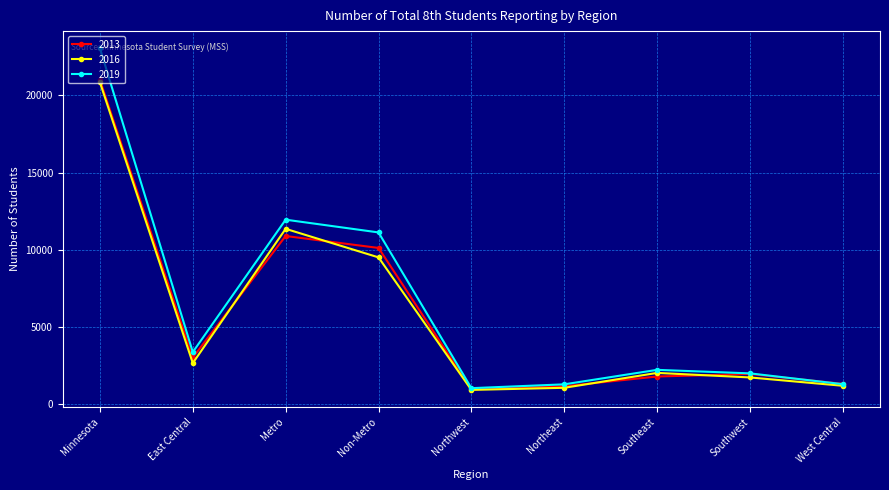

How many interior local valleys does the 2013 series have?

2